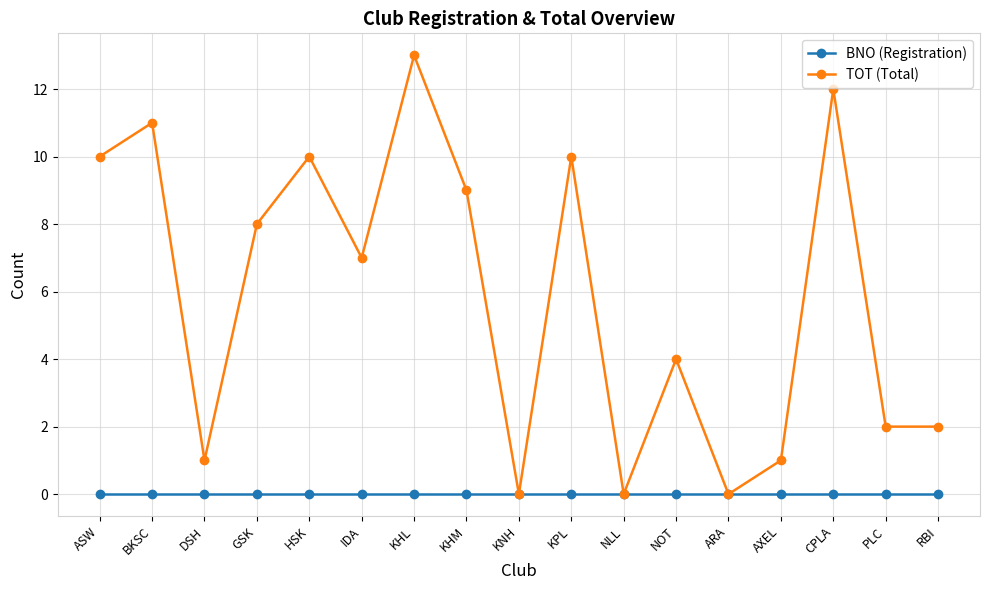

Is it true that TOT (Total) equals 9 at IDA?

False